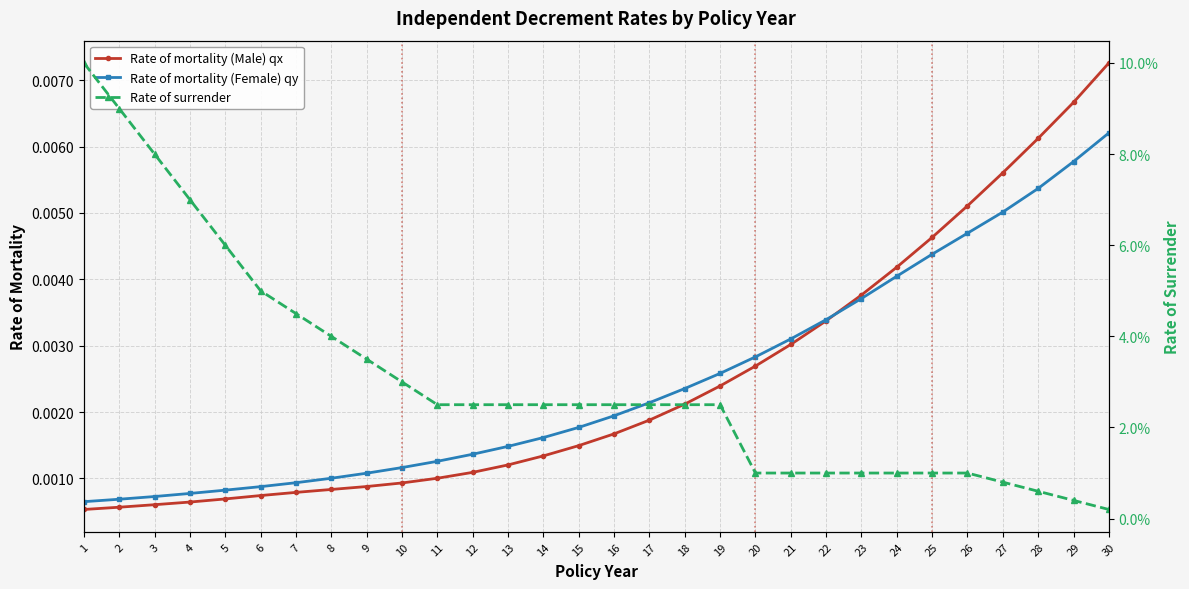

Is the value of Rate of mortality (Male) qx at 9 greater than the value of Rate of mortality (Female) qy at 17?

No